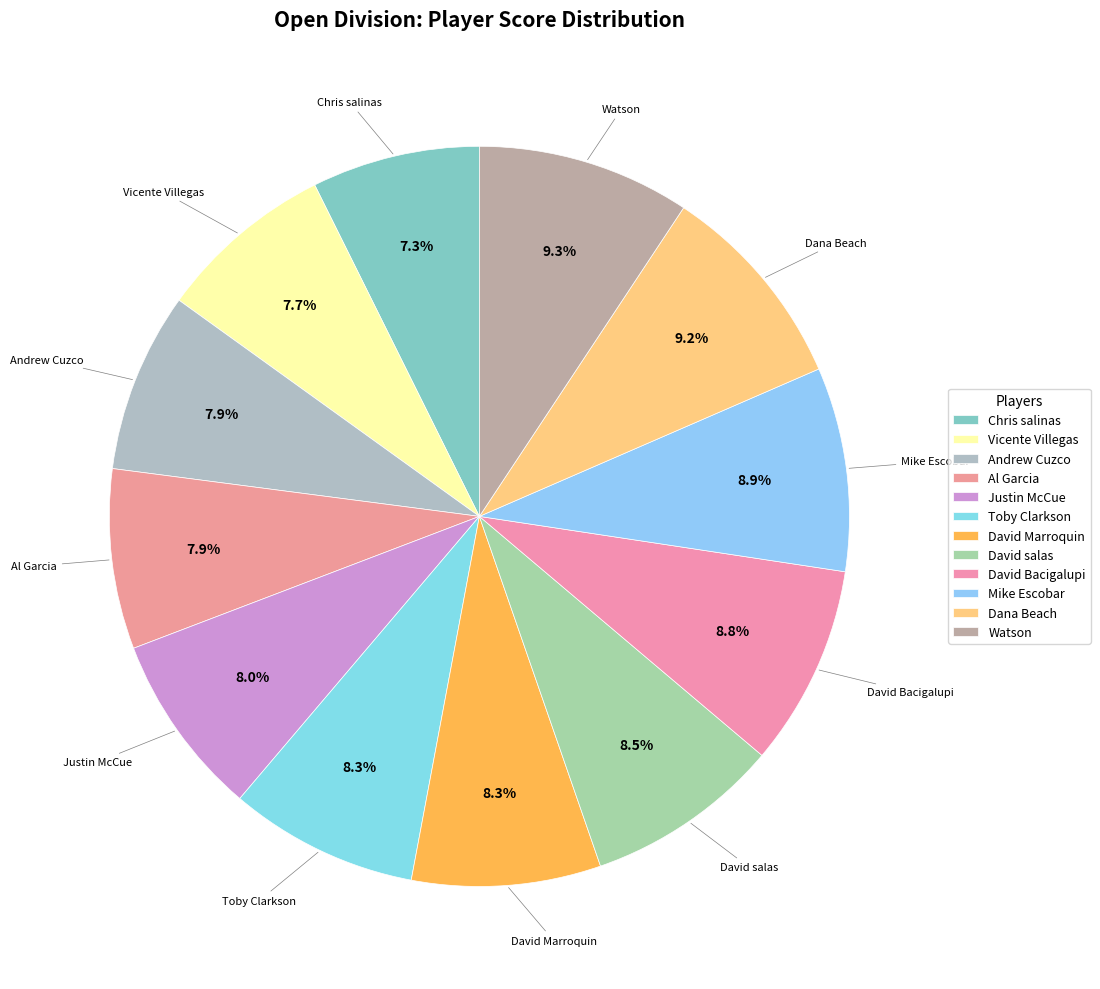

How many slices are in this pie chart?

12